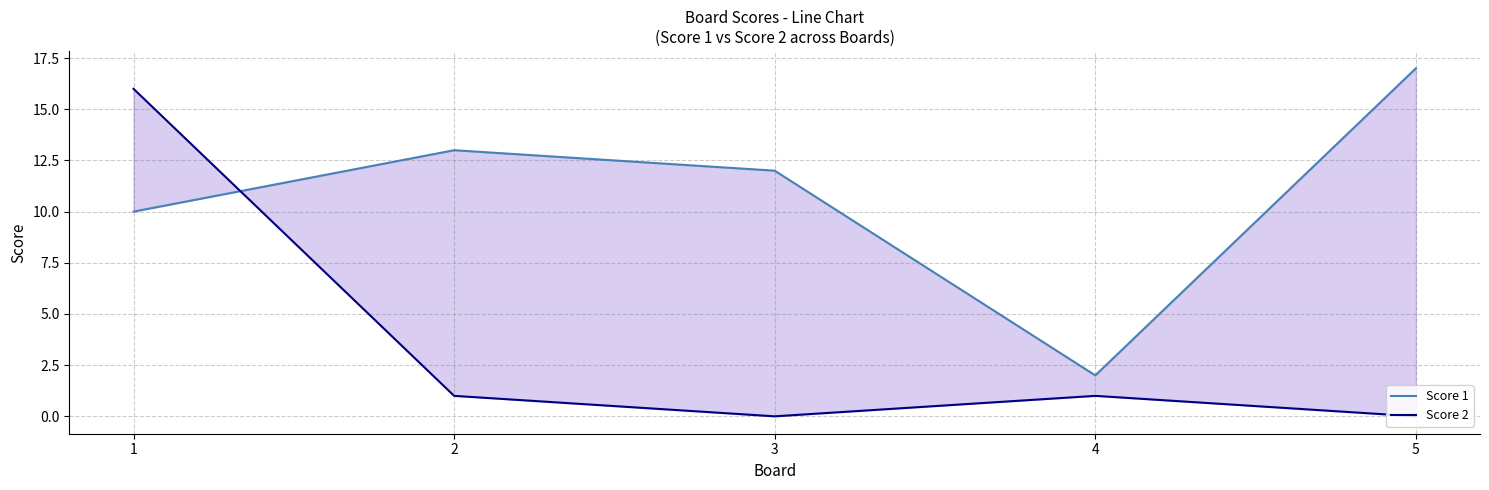

Which series has the largest total across all categories?

Score 1